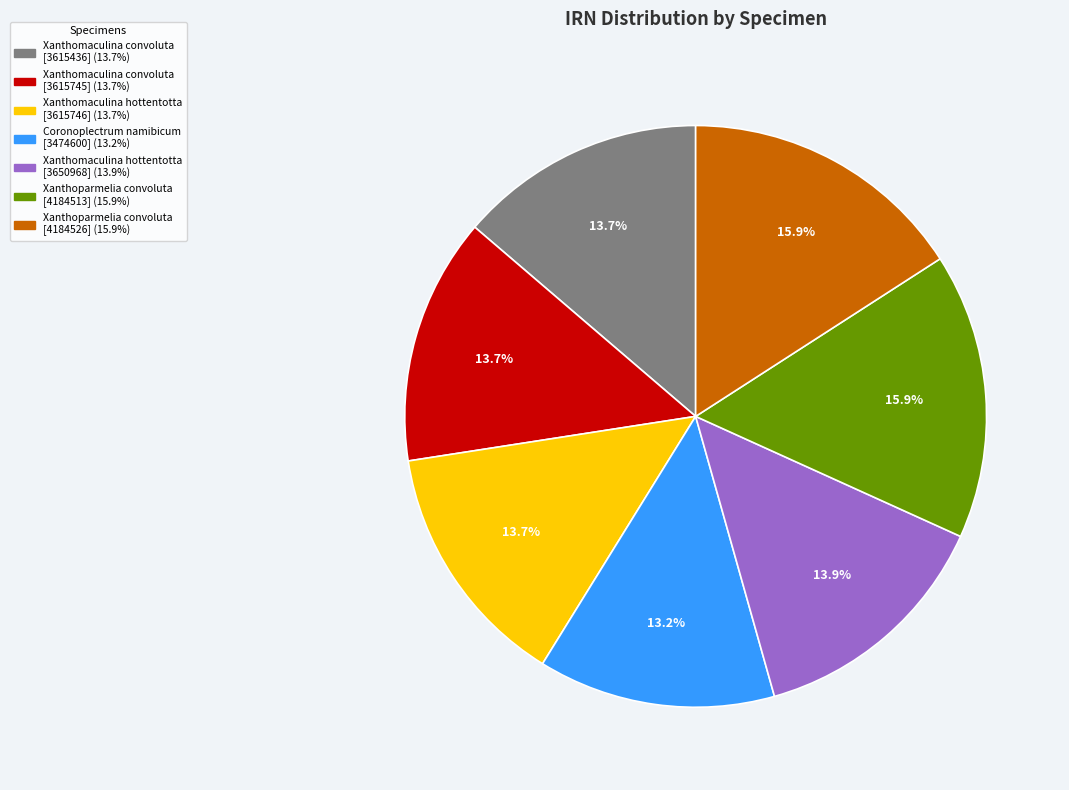

How many segments does this pie chart have?

7